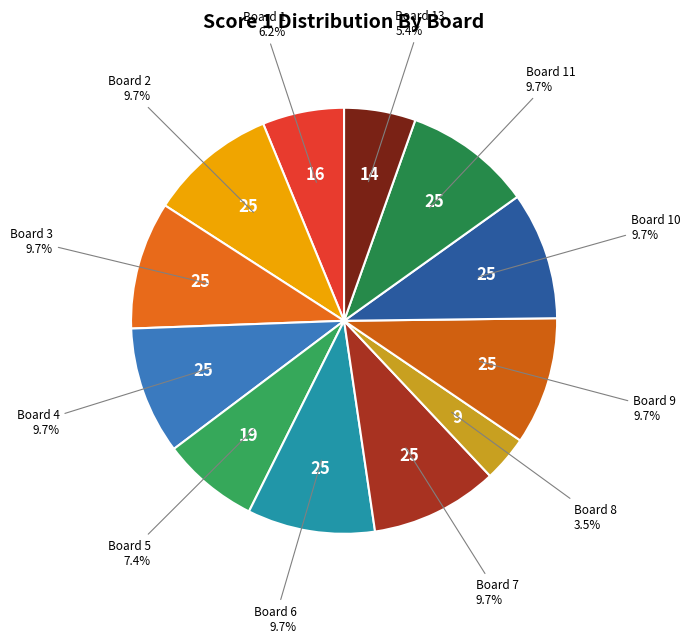

Which has a higher value, Board 1 or Board 4?

Board 4